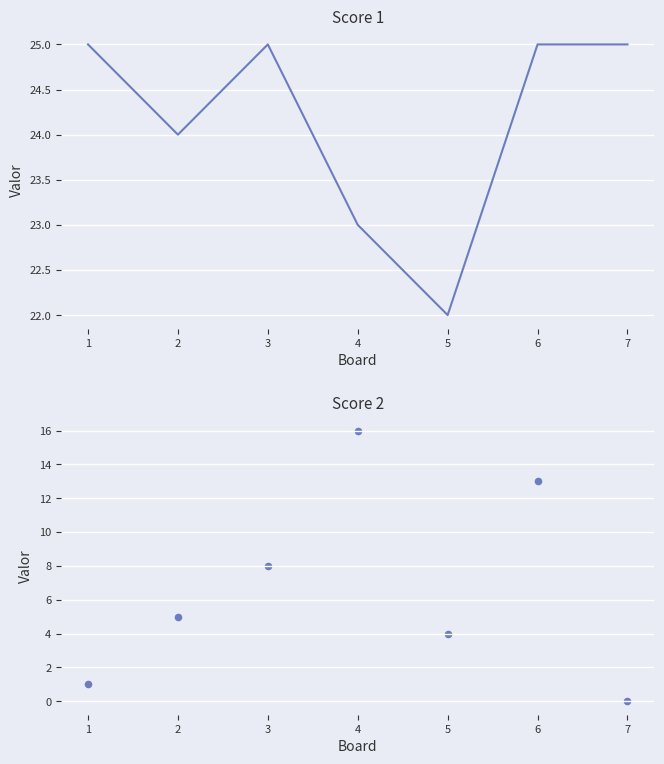

At which category is the sum across all series the highest?

4